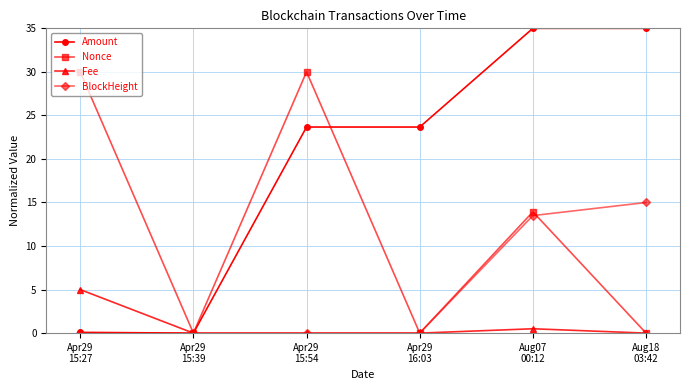

What is the average value of the Amount series?

19.6